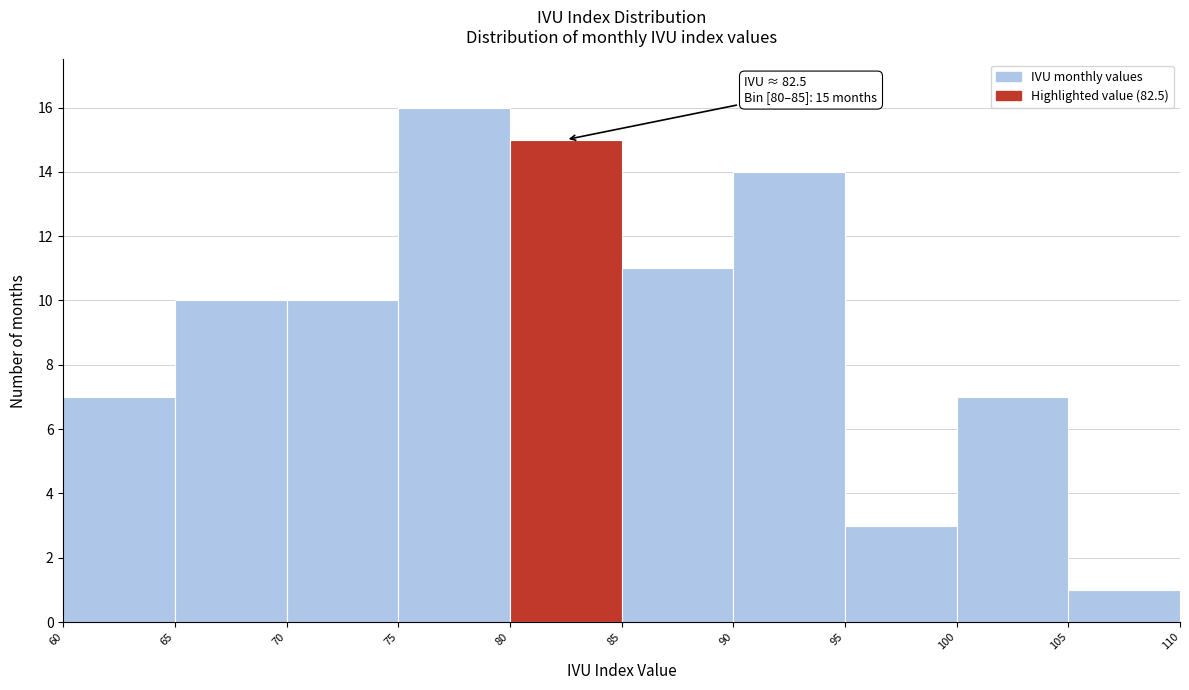

Over which range of the x-axis is the bar tallest?

75 to 80